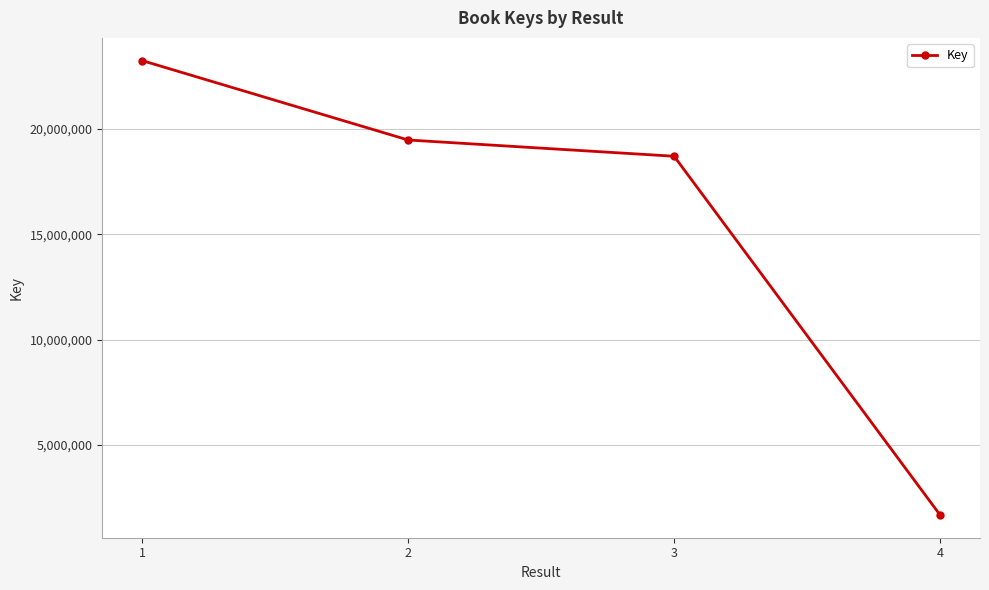

Reading right to left, extract all data points from this chart.

1685245	18705879	19476976	23243502